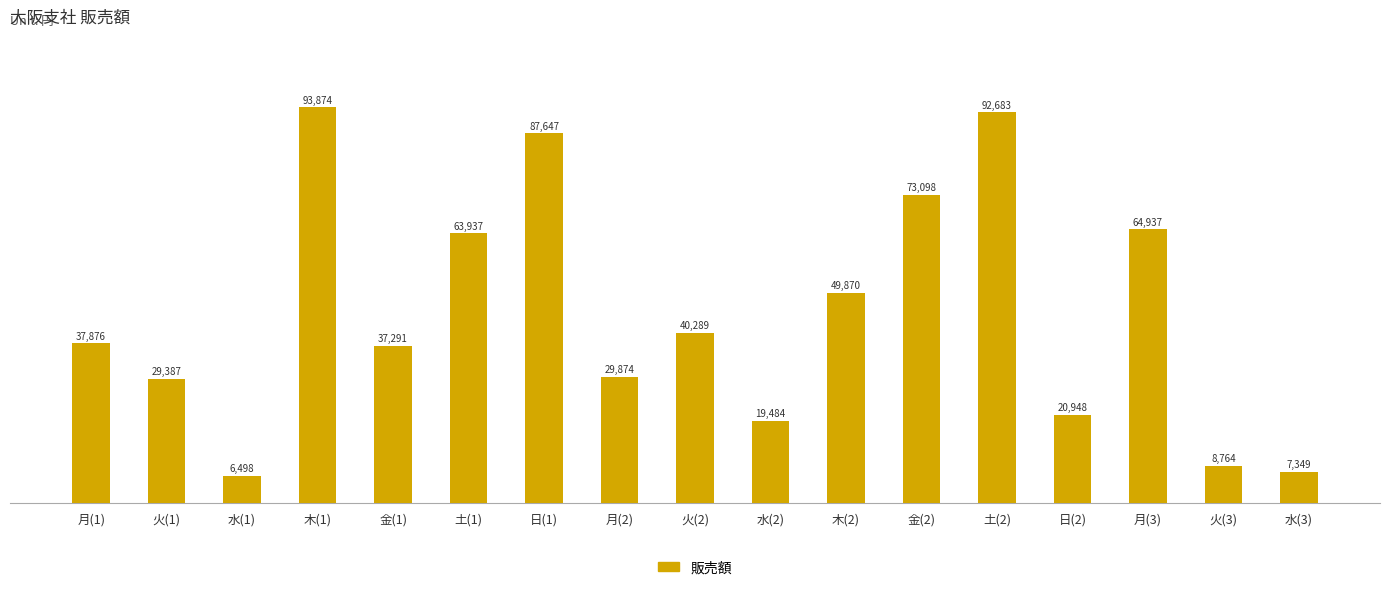

Rank the categories by value from highest to lowest.

木(1), 土(2), 日(1), 金(2), 月(3), 土(1), 木(2), 火(2), 月(1), 金(1), 月(2), 火(1), 日(2), 水(2), 火(3), 水(3), 水(1)